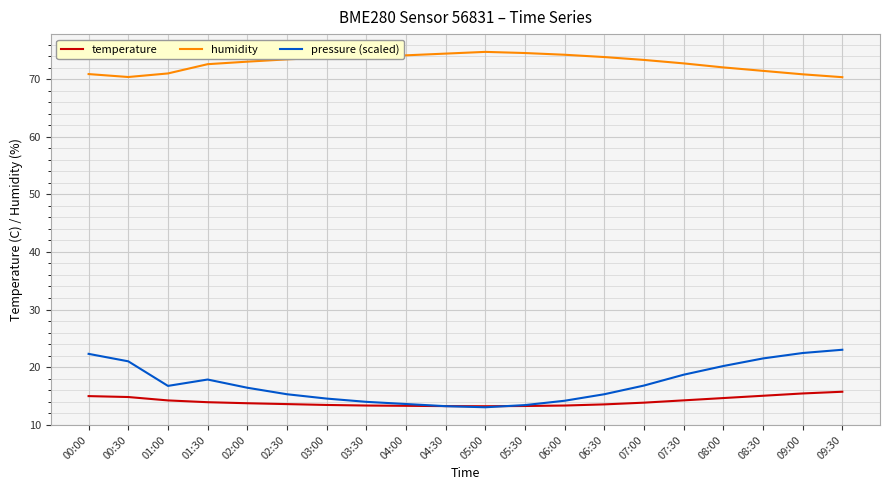

The value of temperature at 07:30 is 14.2. True or false?

True